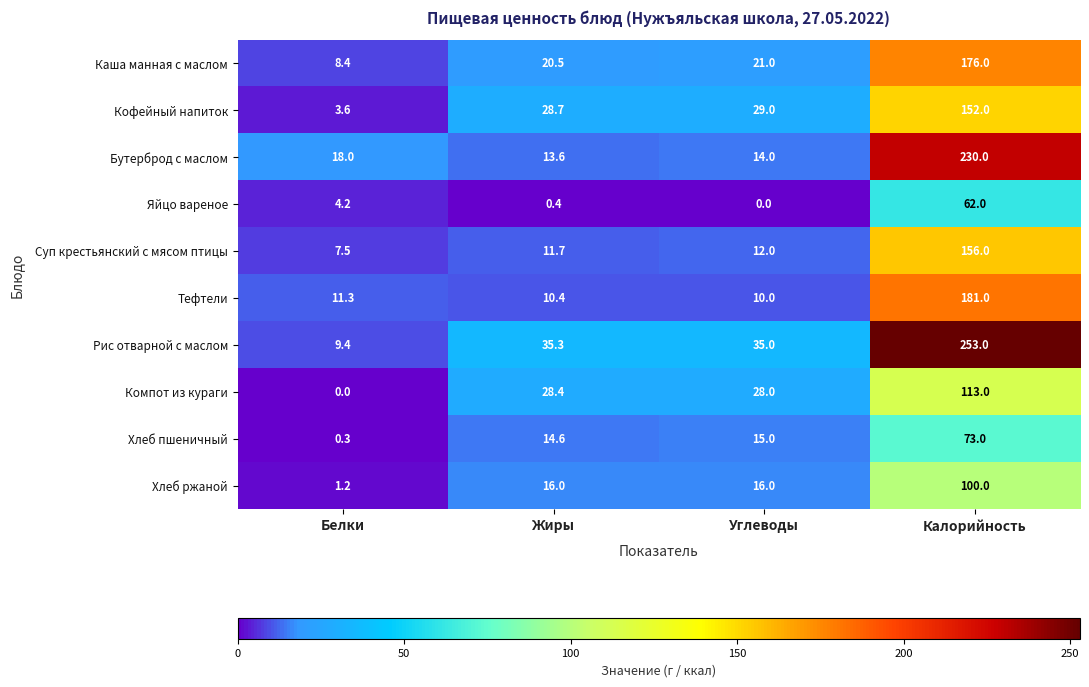

Is it true that Хлеб ржаной equals 1.2 at Белки?

True